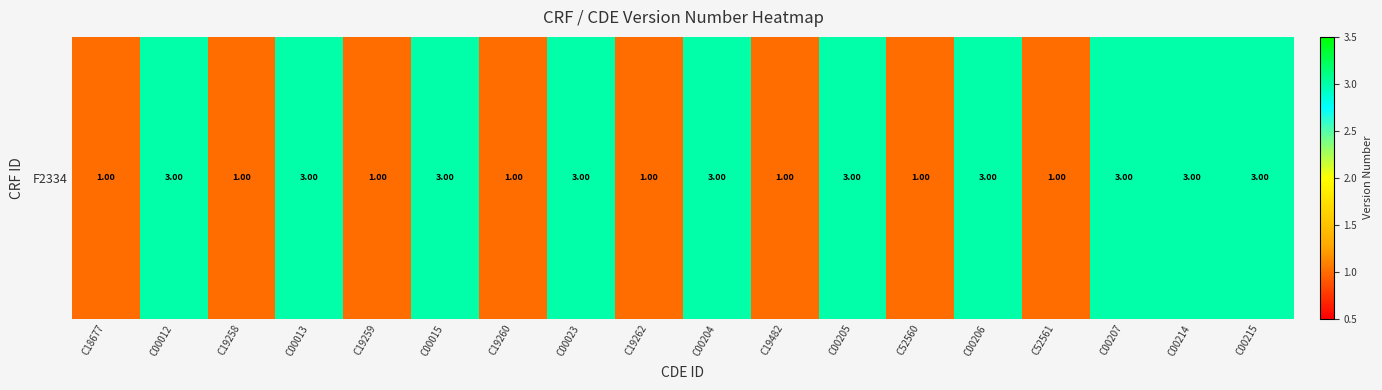

Read the value at C00206.

3